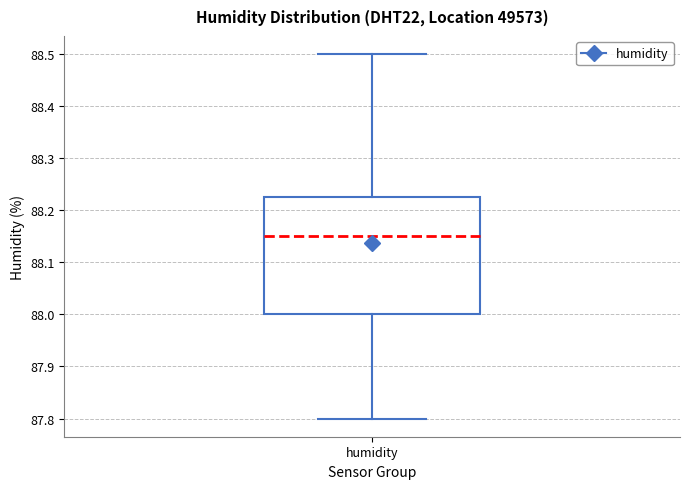

Where does the lower whisker of the box for humidity end on the y-axis? The values are not printed on the chart, so give them approximately, as read against the axis.

87.80